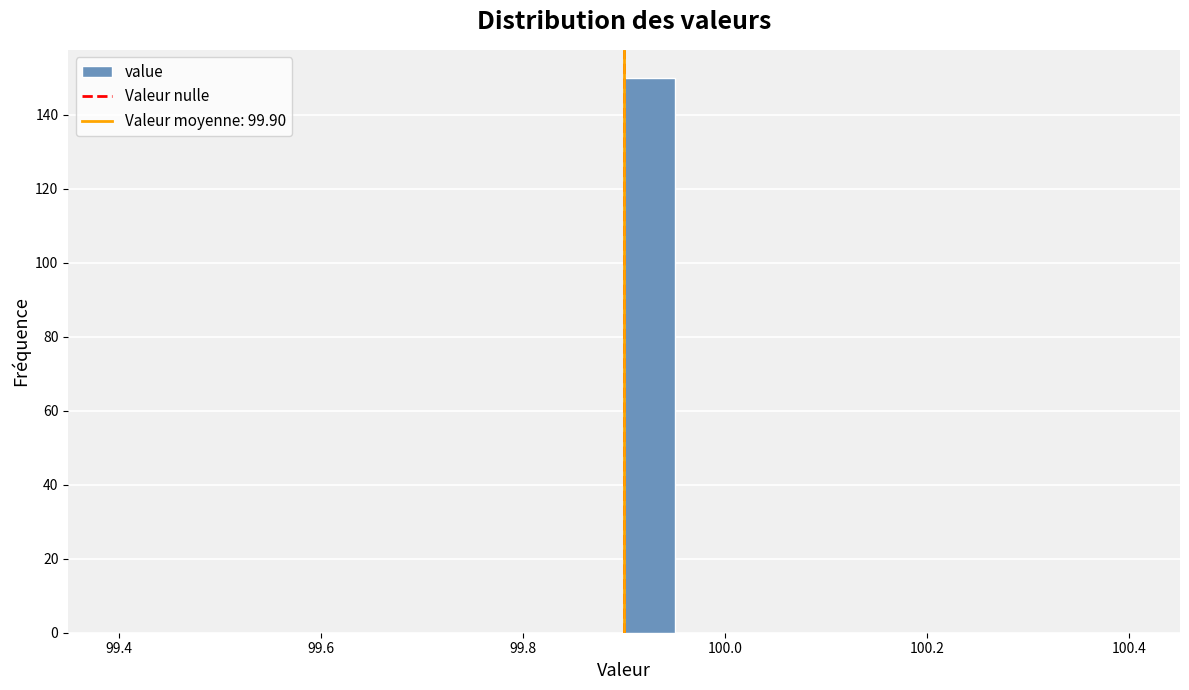

Read against the x-axis, roughly where is the centre of the tallest bar?

99.92